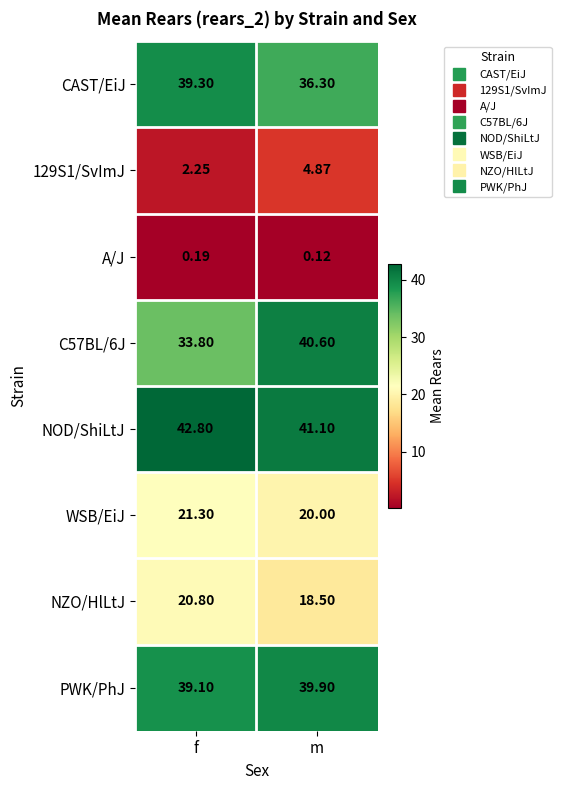

What is the total value across all series at f?

199.5